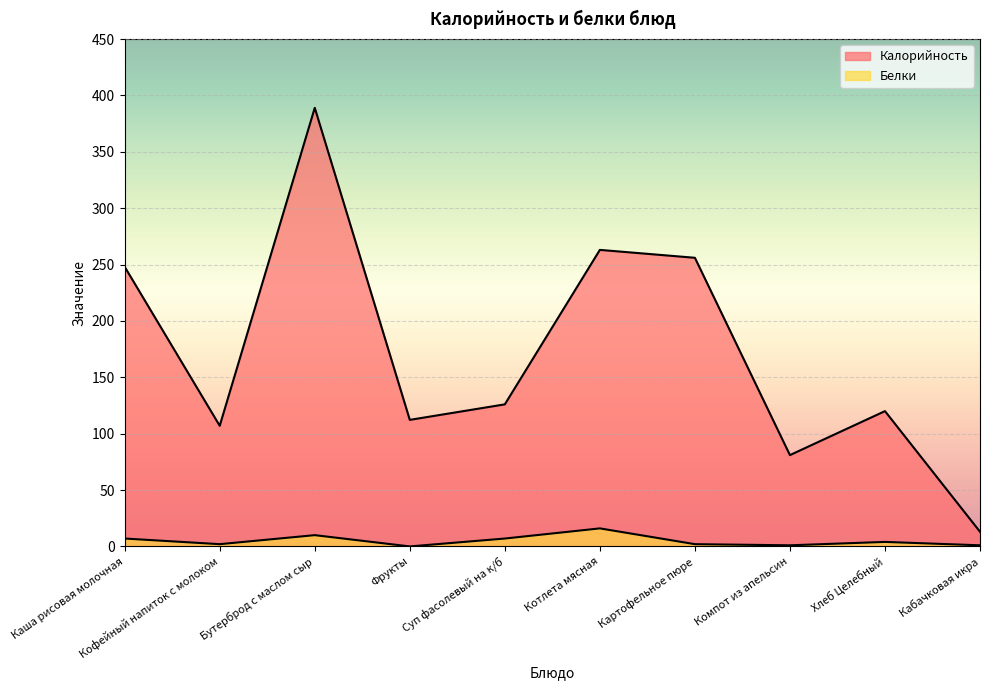

Read the Калорийность value at Фрукты.

112.2